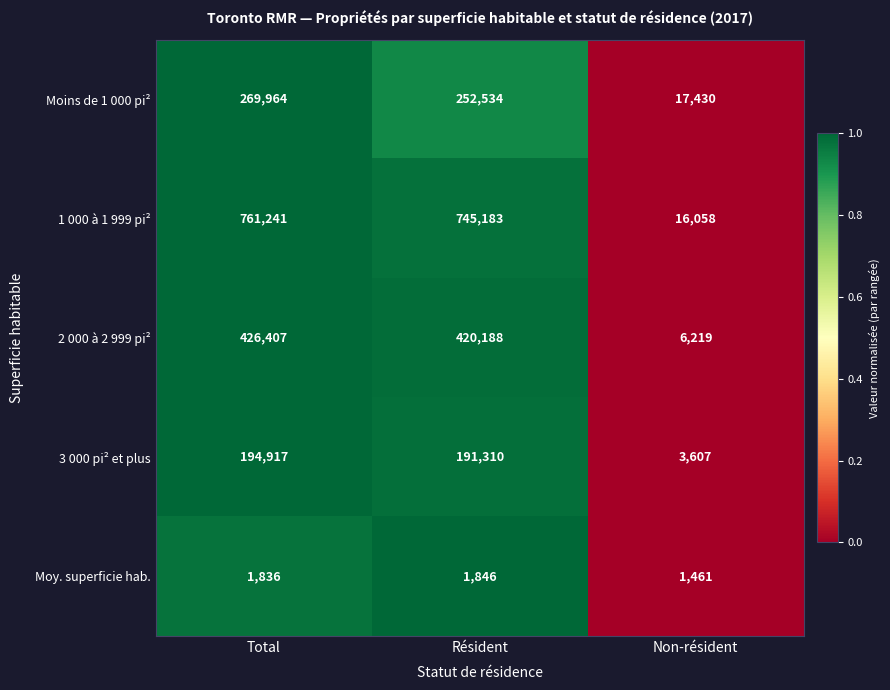

Which series has the largest total across all categories?

1 000 à 1 999 pi²